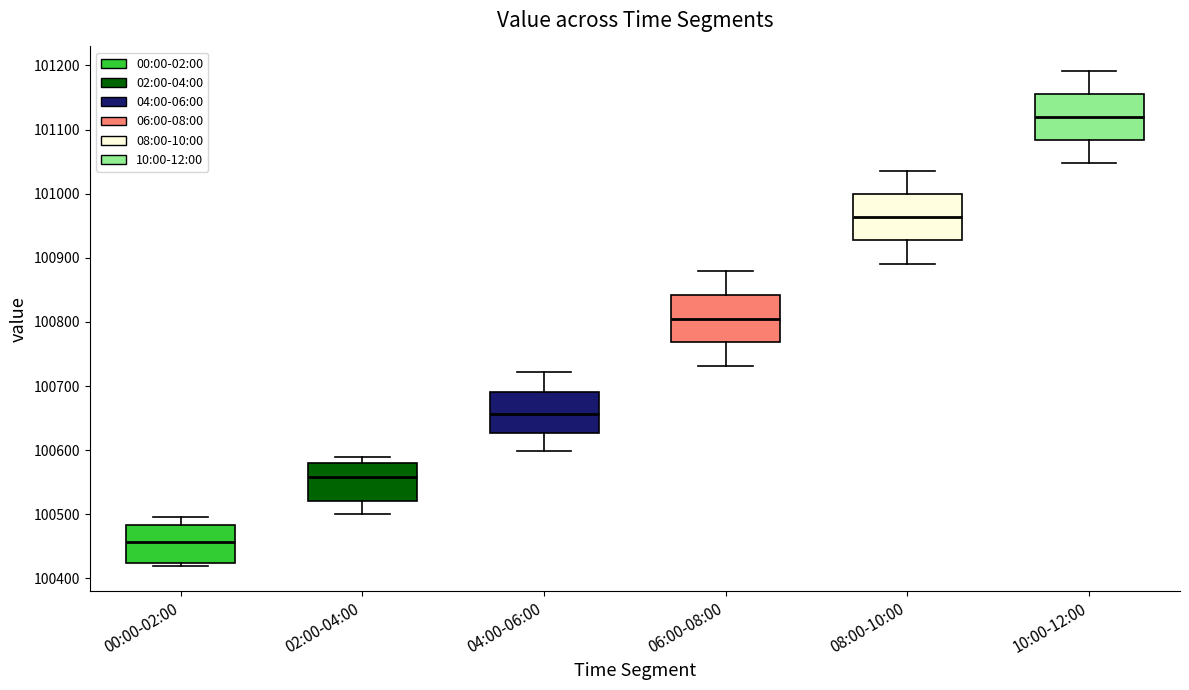

Where is the upper edge of the box for 08:00-10:00 on the y-axis? The values are not printed on the chart, so give them approximately, as read against the axis.

101000